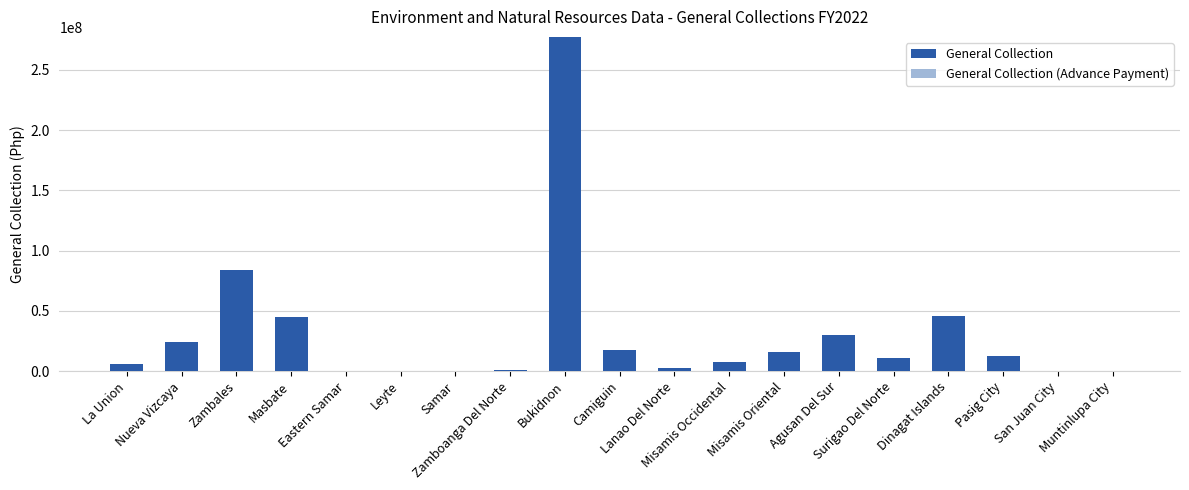

What is the maximum value shown in the chart?

277369540.0